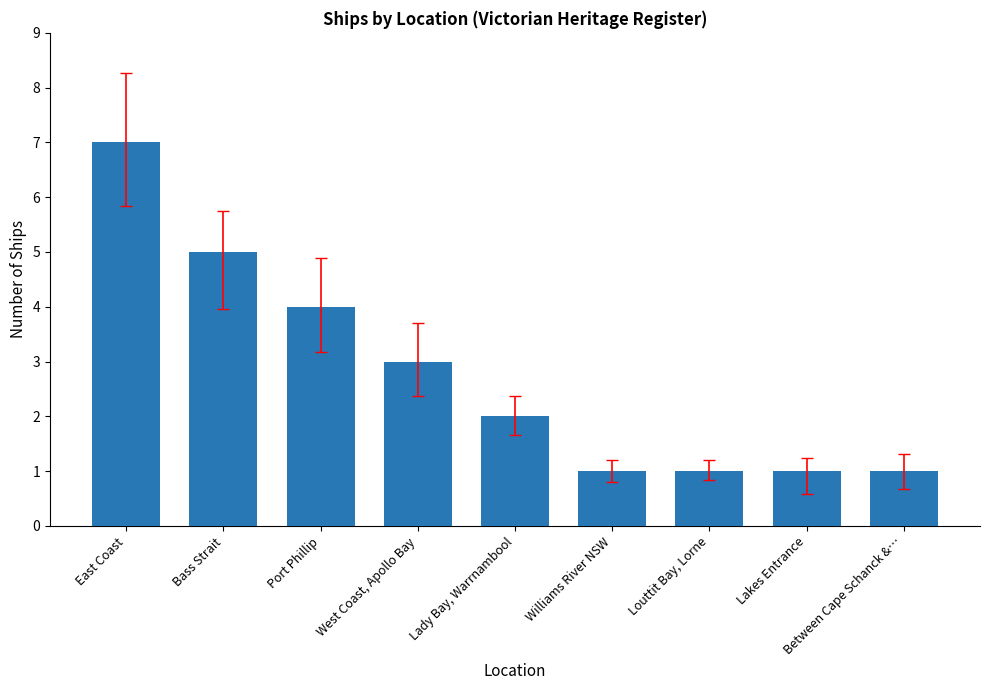

The value at West Coast, Apollo Bay is 3. True or false?

True